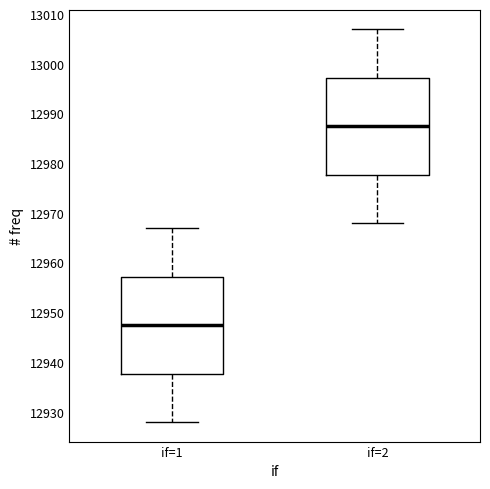

Where does the median line of the box for if=2 sit on the y-axis? The values are not printed on the chart, so give them approximately, as read against the axis.

12988